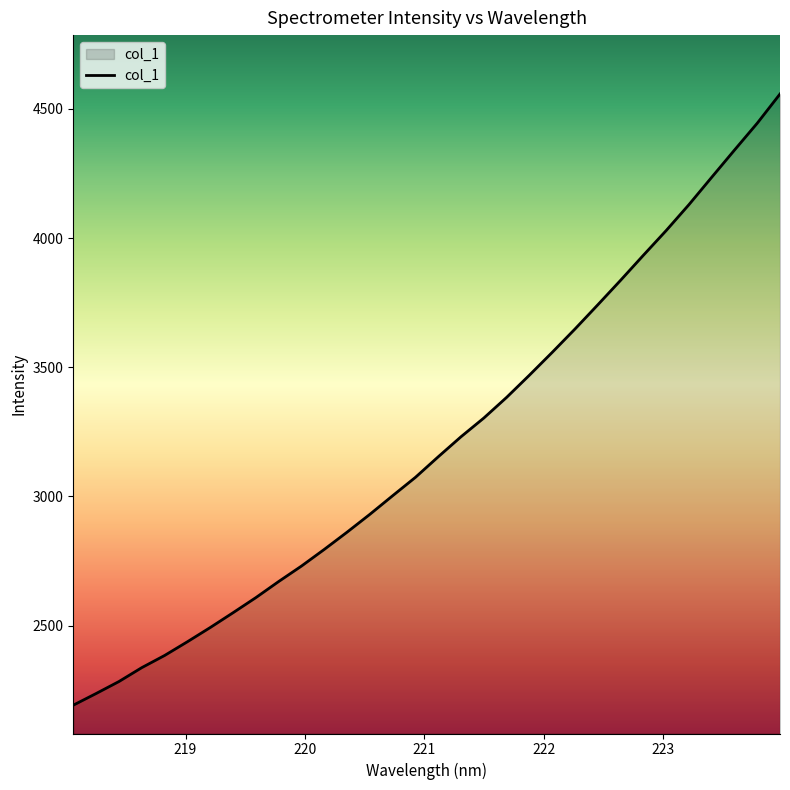

What is the maximum value shown in the chart?

4557.6